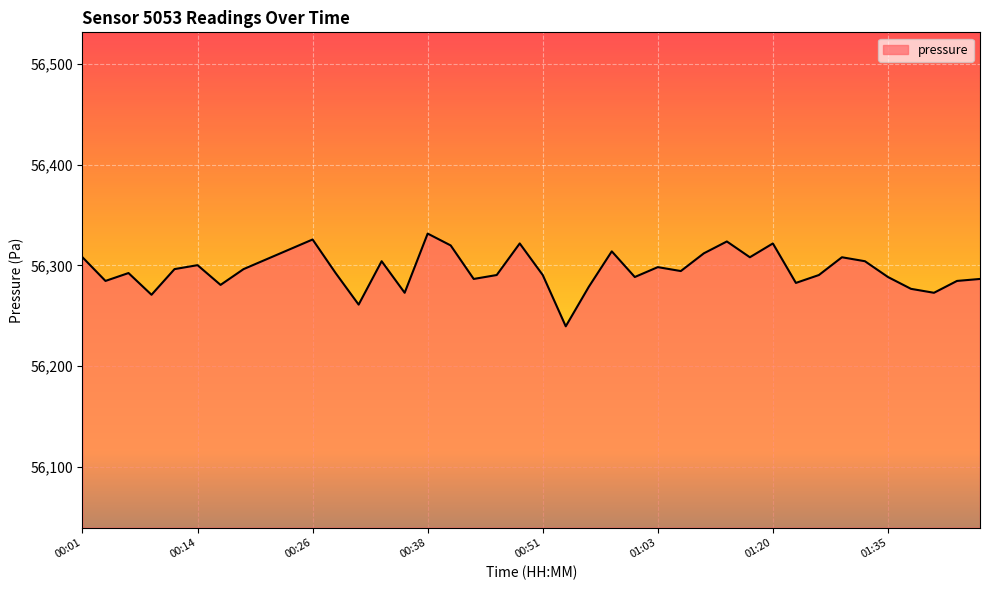

What is the difference between the maximum and minimum values?

92.2